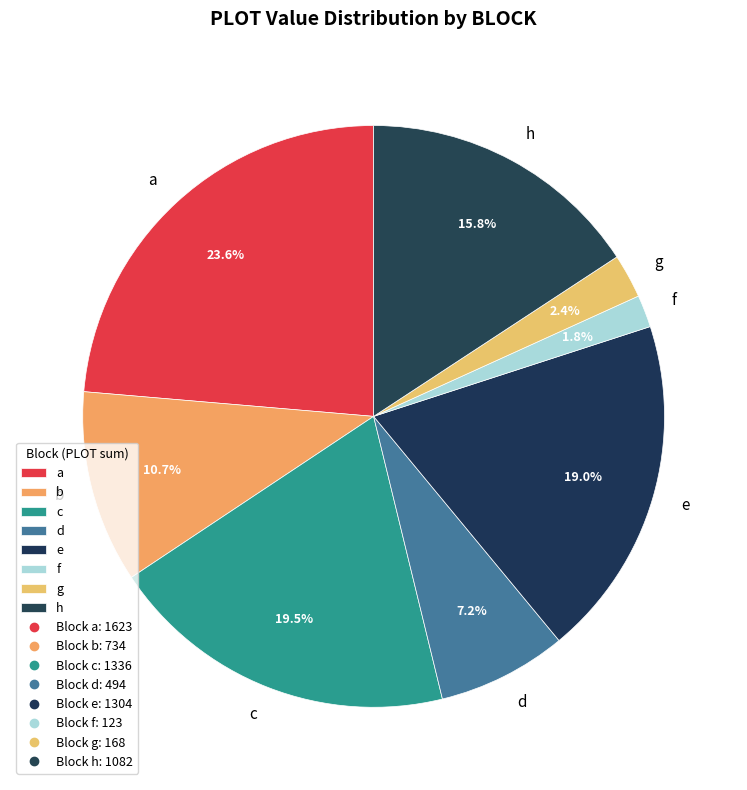

Is the sum of c and g greater than half?

No